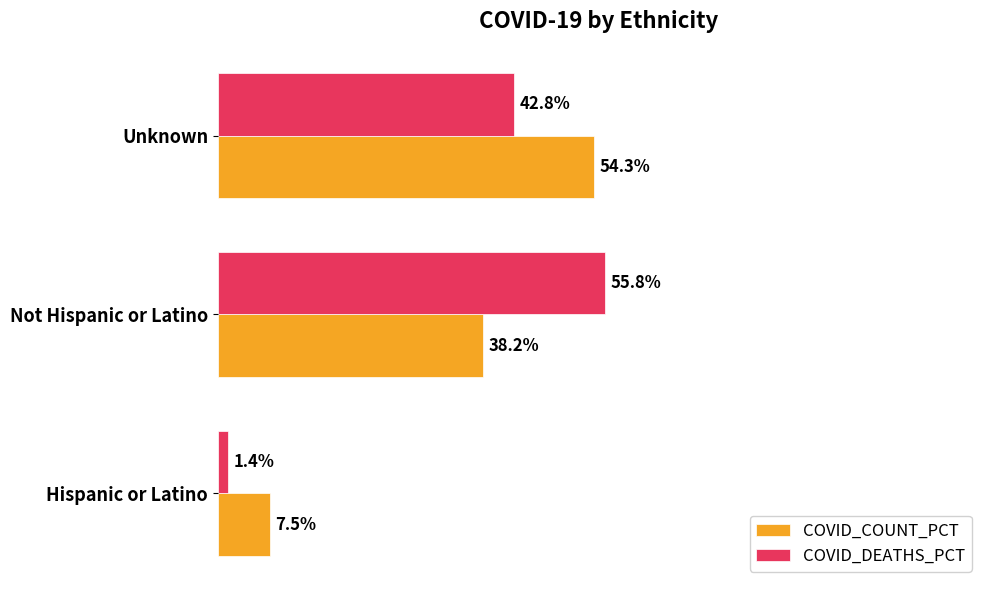

Rank the series by their maximum value, from highest to lowest.

COVID_DEATHS_PCT, COVID_COUNT_PCT